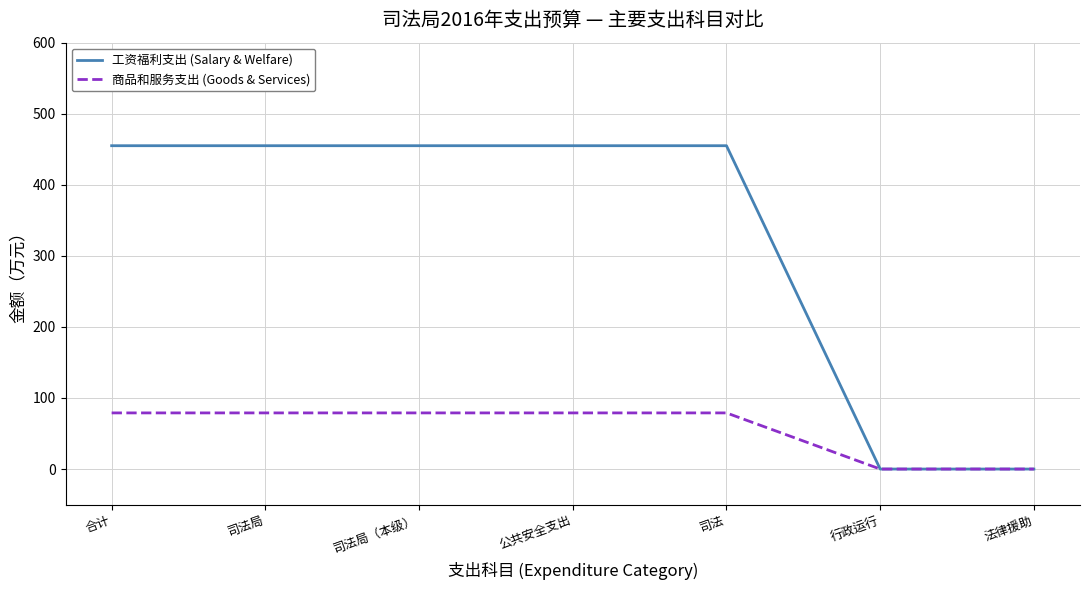

Reading right to left, transcribe all the data shown in this chart.

工资福利支出 (Salary & Welfare): 法律援助=0	行政运行=0	司法=455	公共安全支出=455	司法局（本级）=455	司法局=455	合计=455
商品和服务支出 (Goods & Services): 法律援助=0	行政运行=0	司法=79	公共安全支出=79	司法局（本级）=79	司法局=79	合计=79